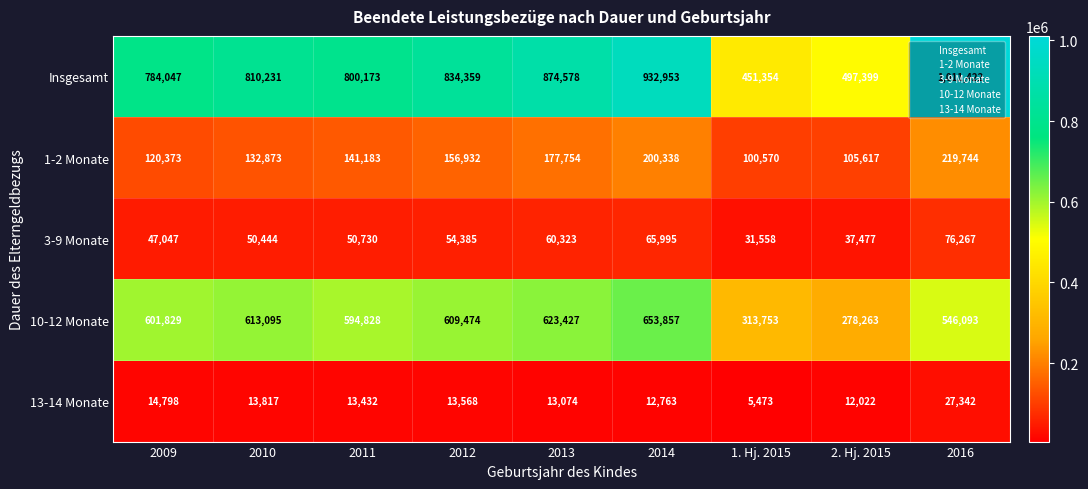

At how many categories does at least one series exceed 565190?

7